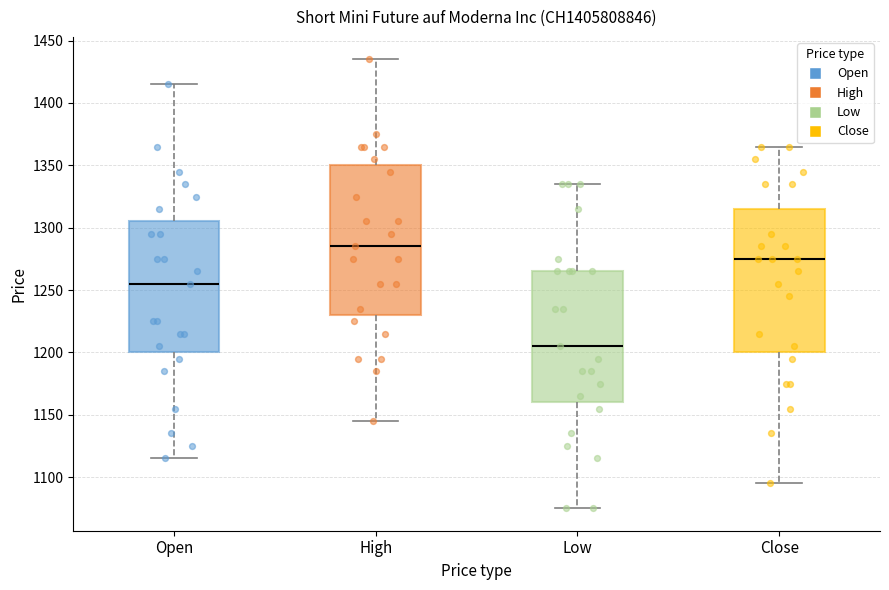

Where does the median line of the box for Open sit on the y-axis? The values are not printed on the chart, so give them approximately, as read against the axis.

1255